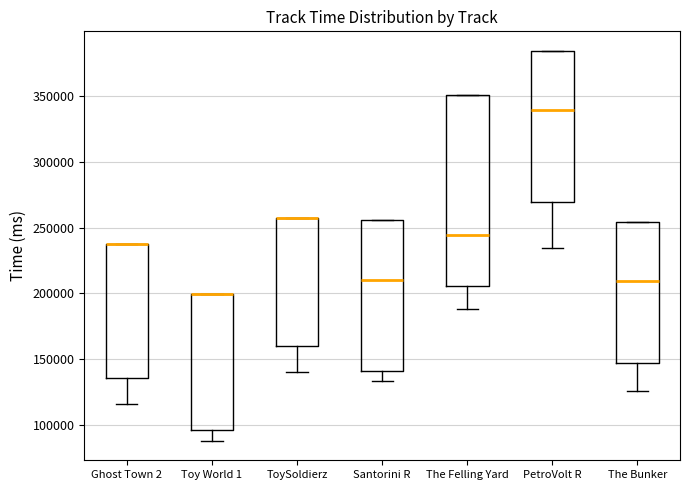

Where is the lower edge of the box for The Bunker on the y-axis? The values are not printed on the chart, so give them approximately, as read against the axis.

145000